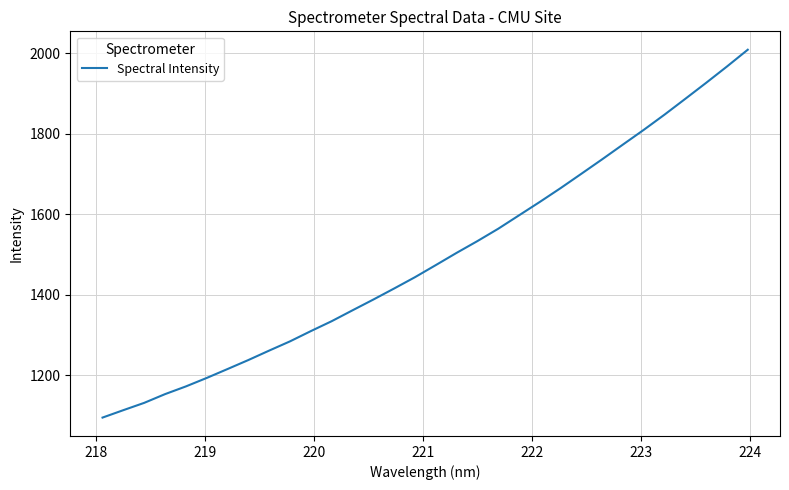

What is the average value?

1492.1